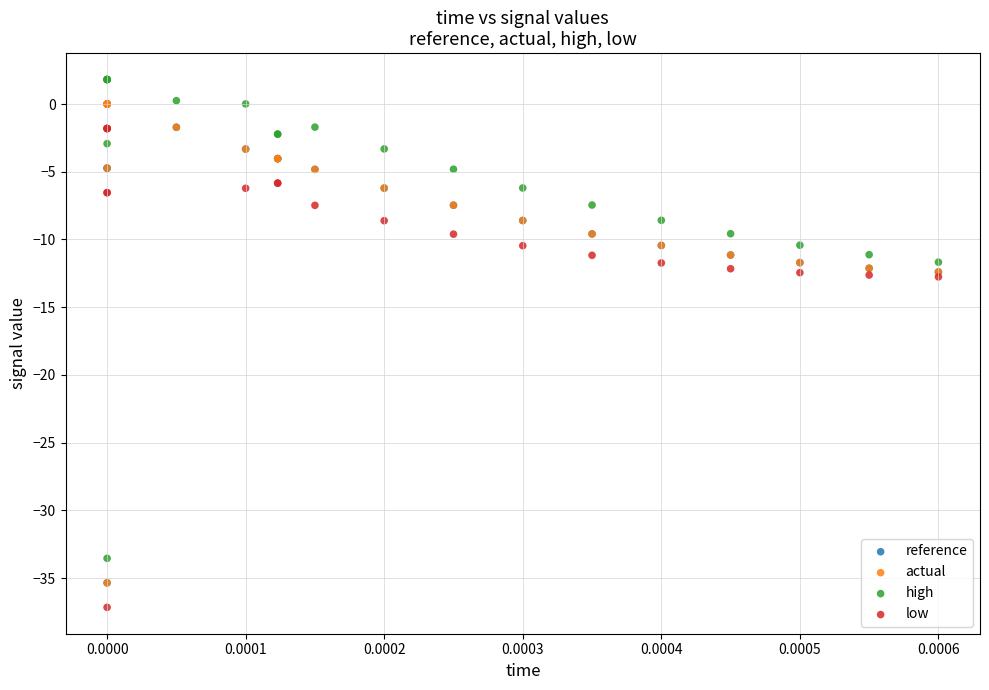

Which series reaches the minimum Y coordinate?

low